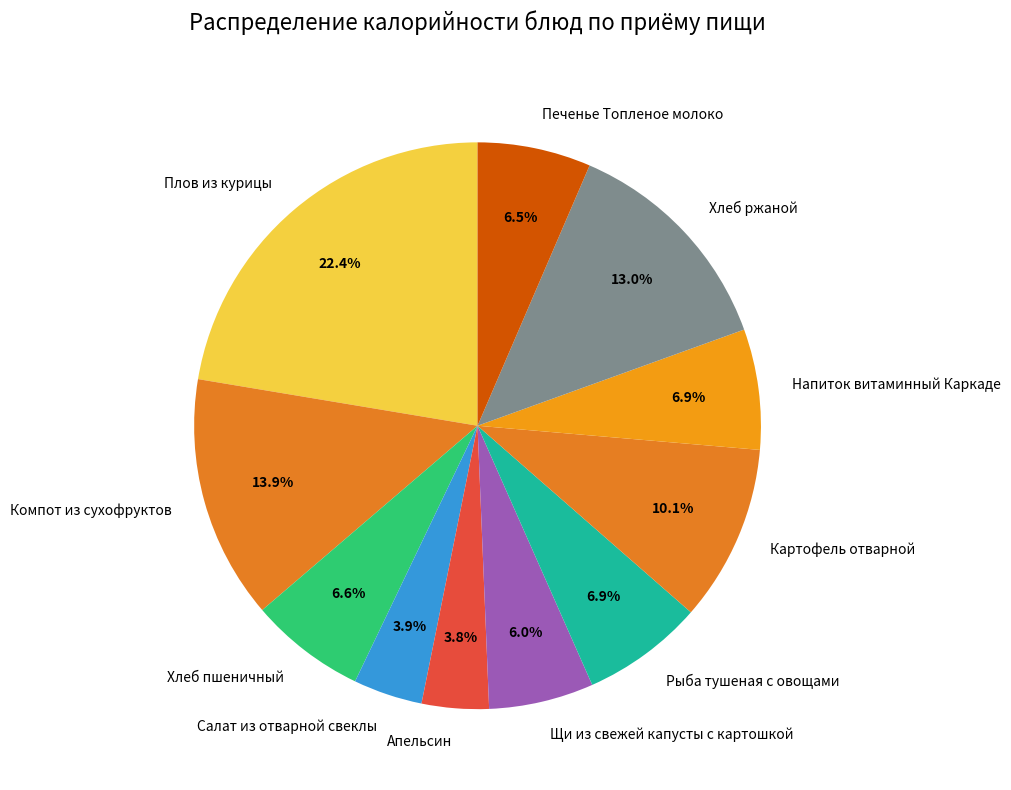

Which category has the biggest portion of the pie?

Плов из курицы